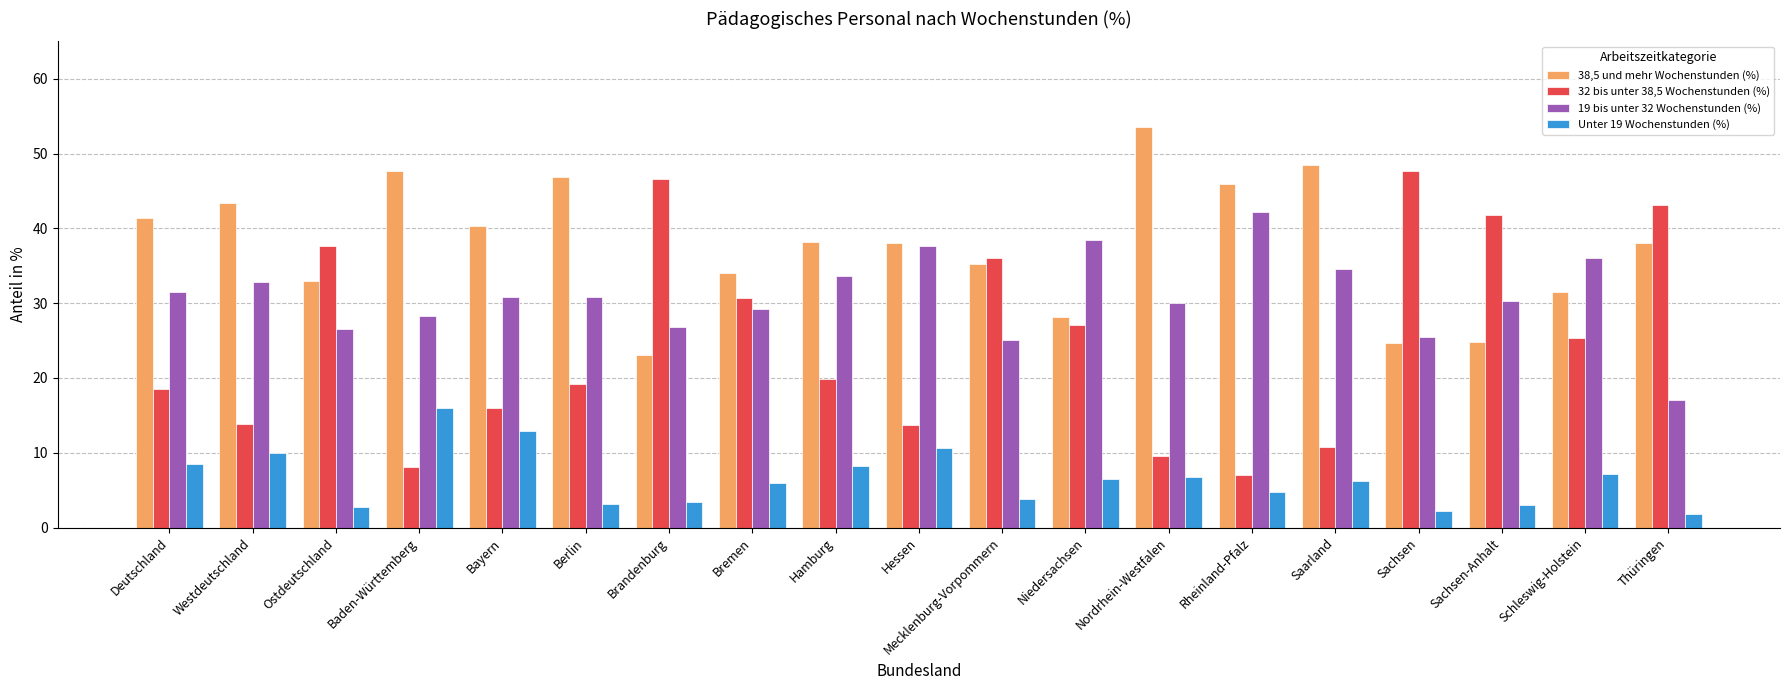

What is the label of the 16th bar from the right?

Baden-Württemberg